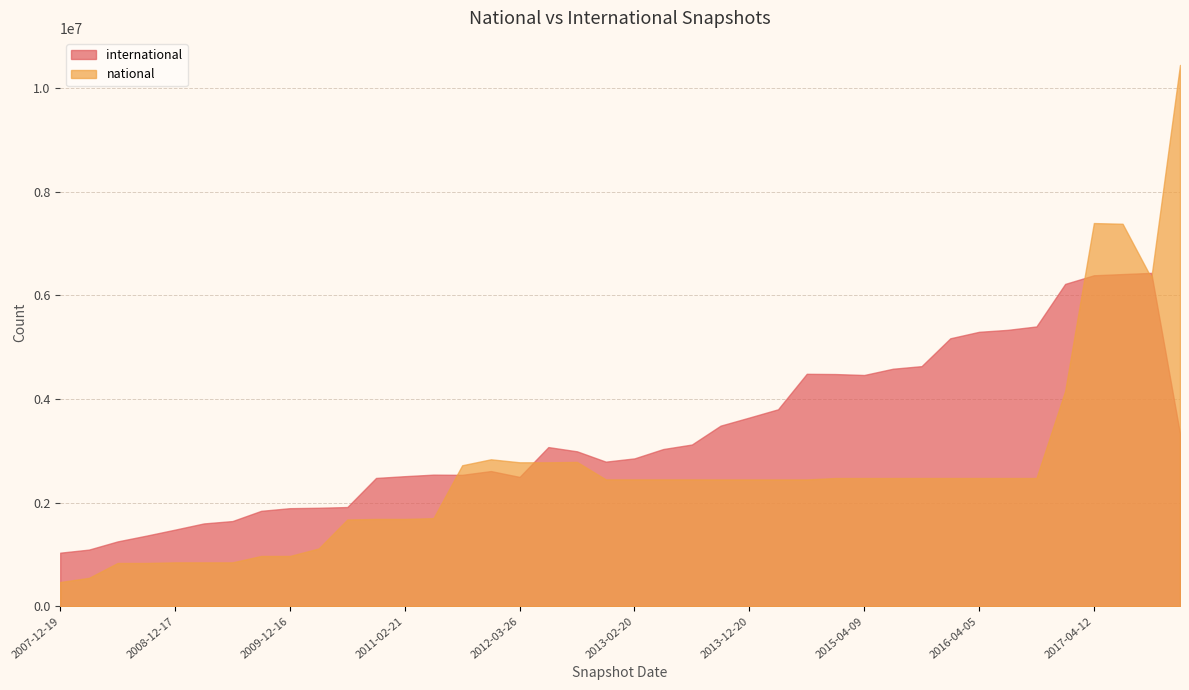

At which label is international closest to 3732898?

2014-03-28